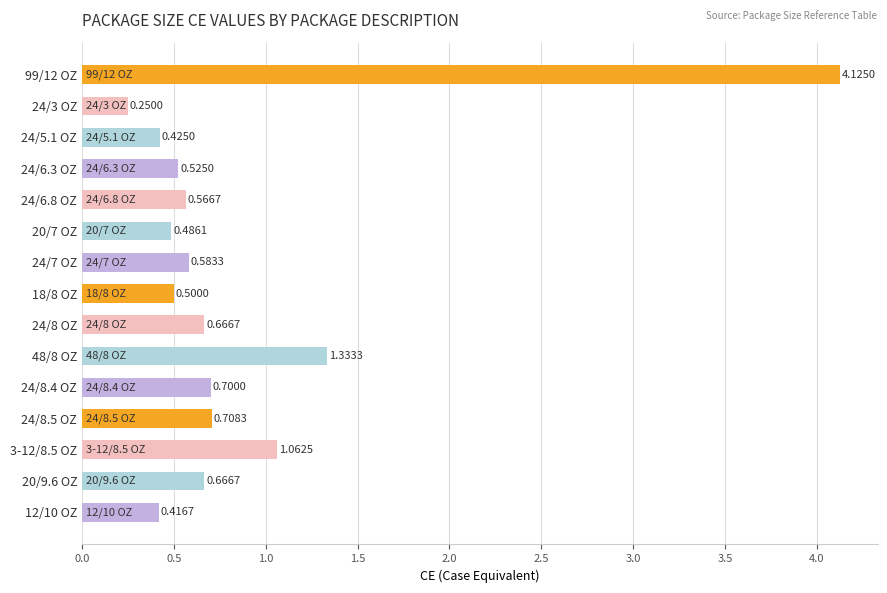

Which category has the lowest value across all series?

24/3 OZ